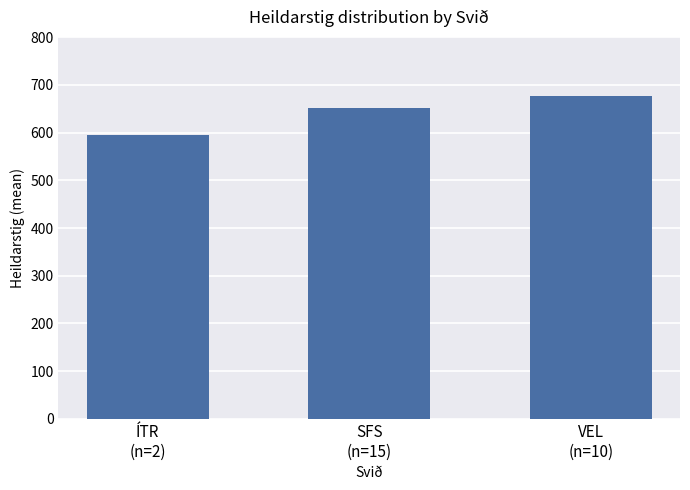

True or false: the data shows 203.6 at VEL
(n=10).

False